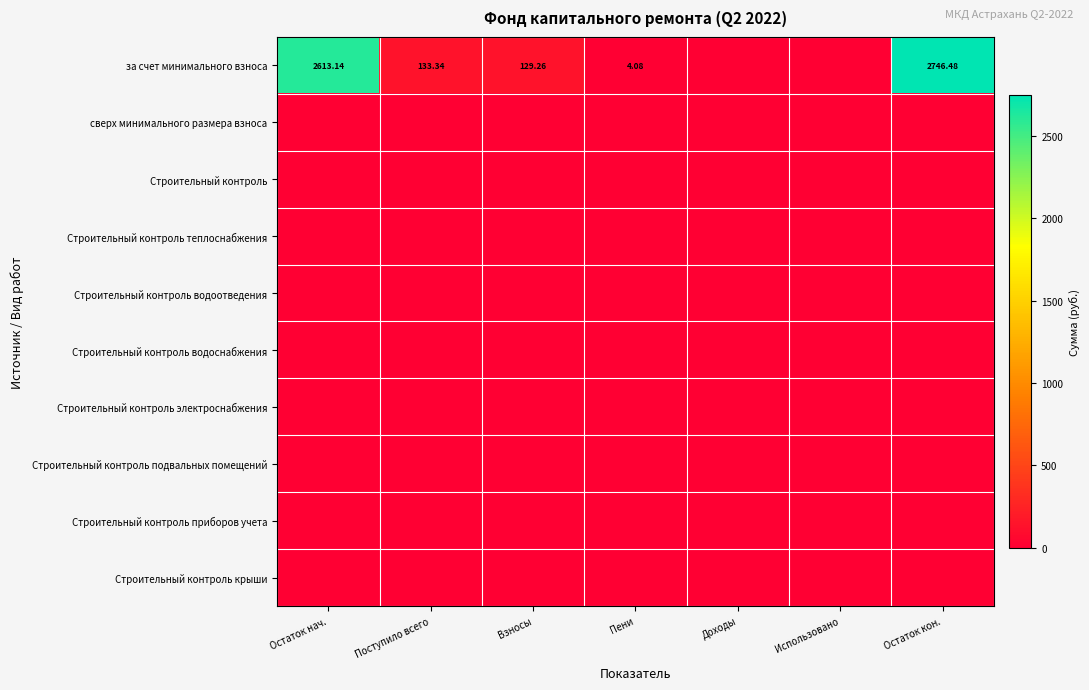

True or false: Строительный контроль водоснабжения has a value of 0.0 at Использовано.

True